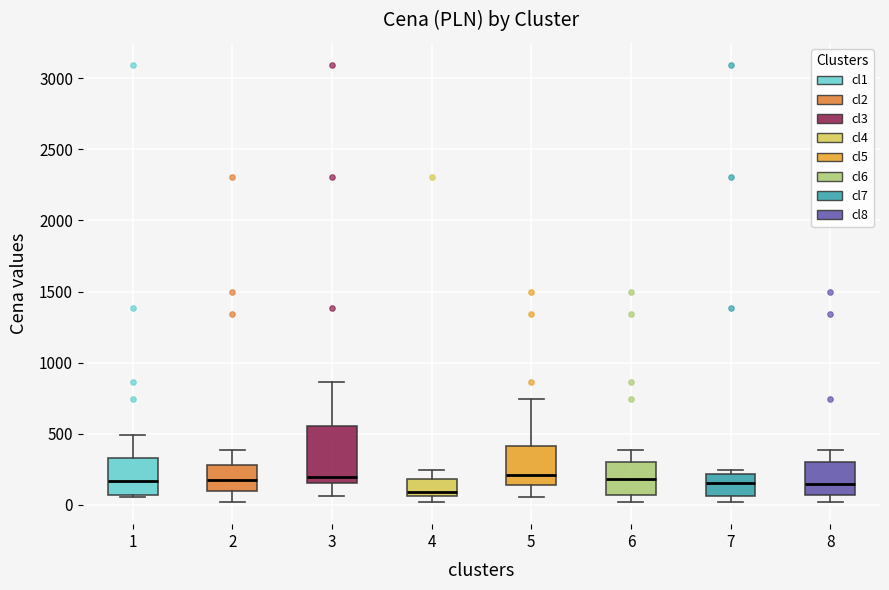

Comparing the boxes themselves (not the whiskers), which one is the tallest?

3